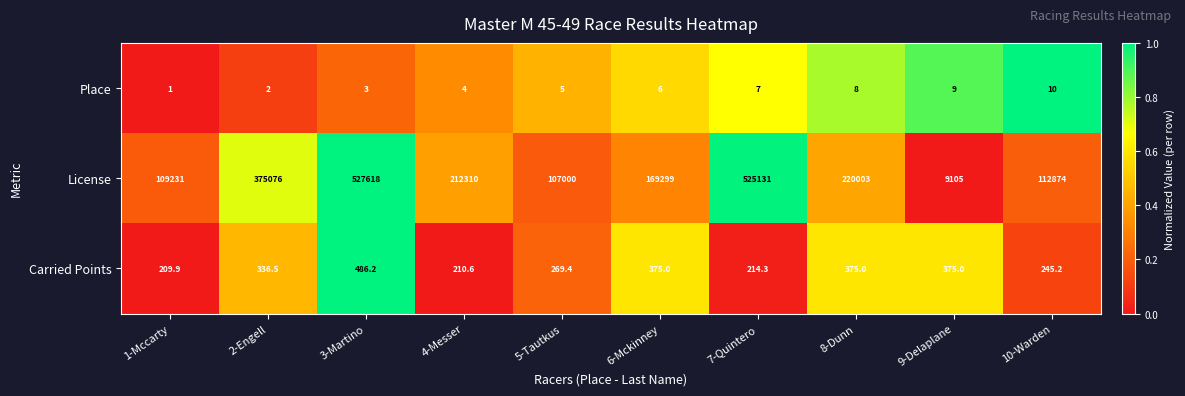

At which category is the sum across all series the highest?

3-Martino